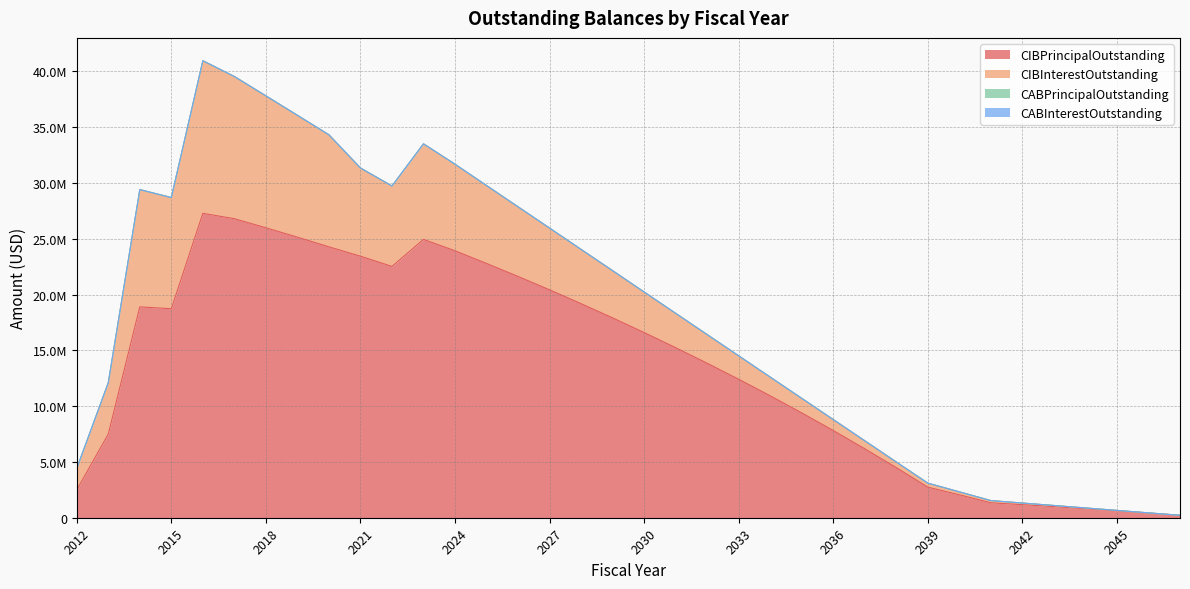

What is the greatest value displayed?

27280000.0